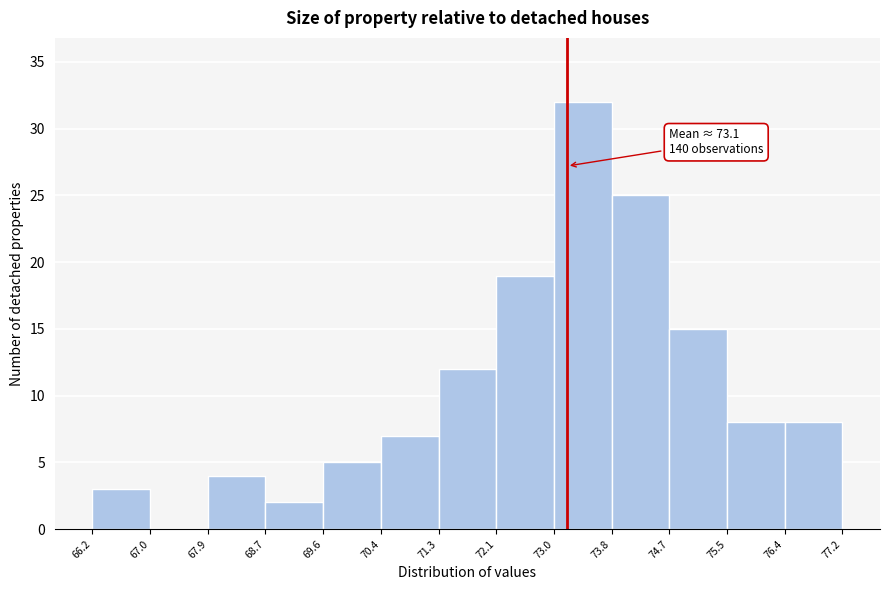

Over which range of the x-axis is the bar tallest?

73.0 to 73.8